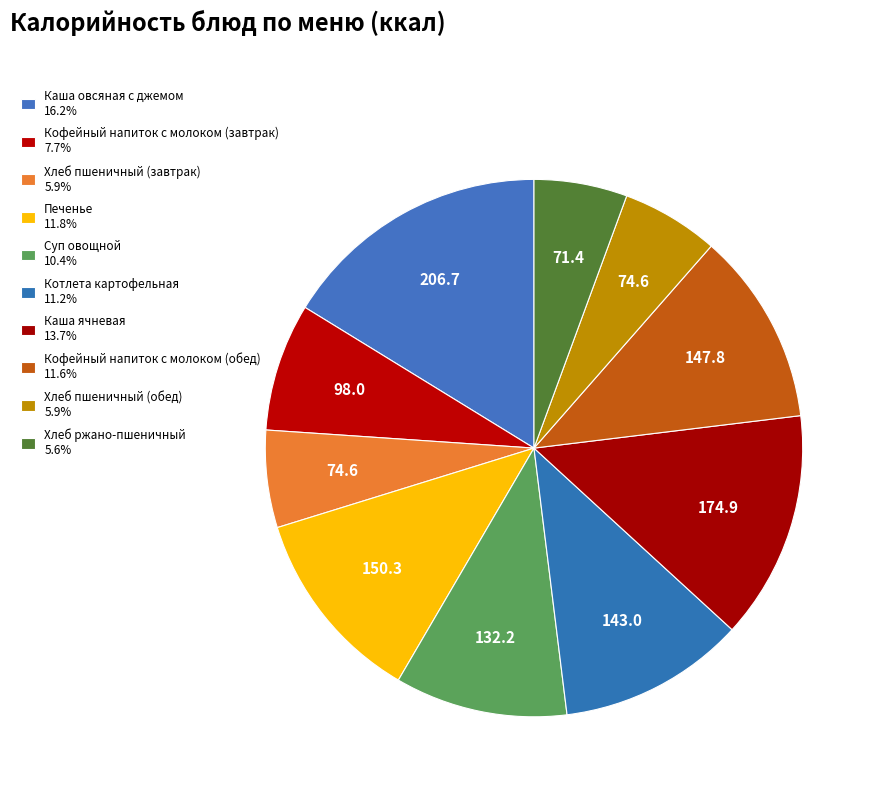

To the nearest percent, what percentage of the pie is Суп овощной?

10%